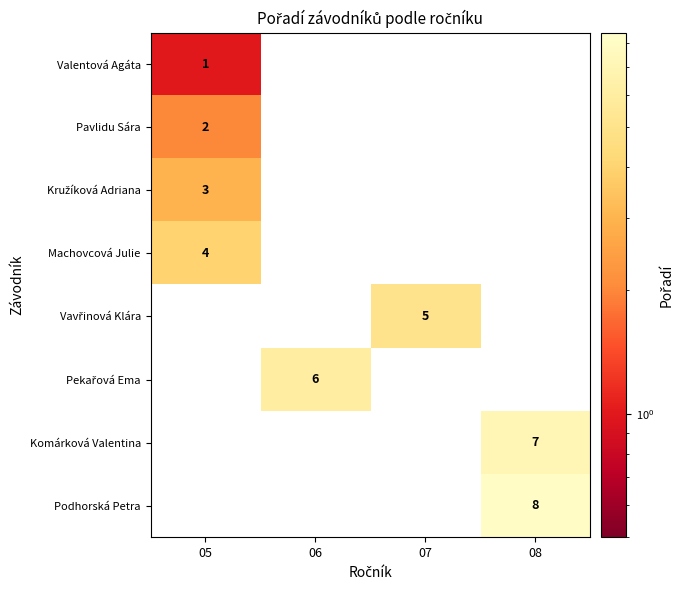

The Valentová Agáta series shows 1 at 05. True or false?

True